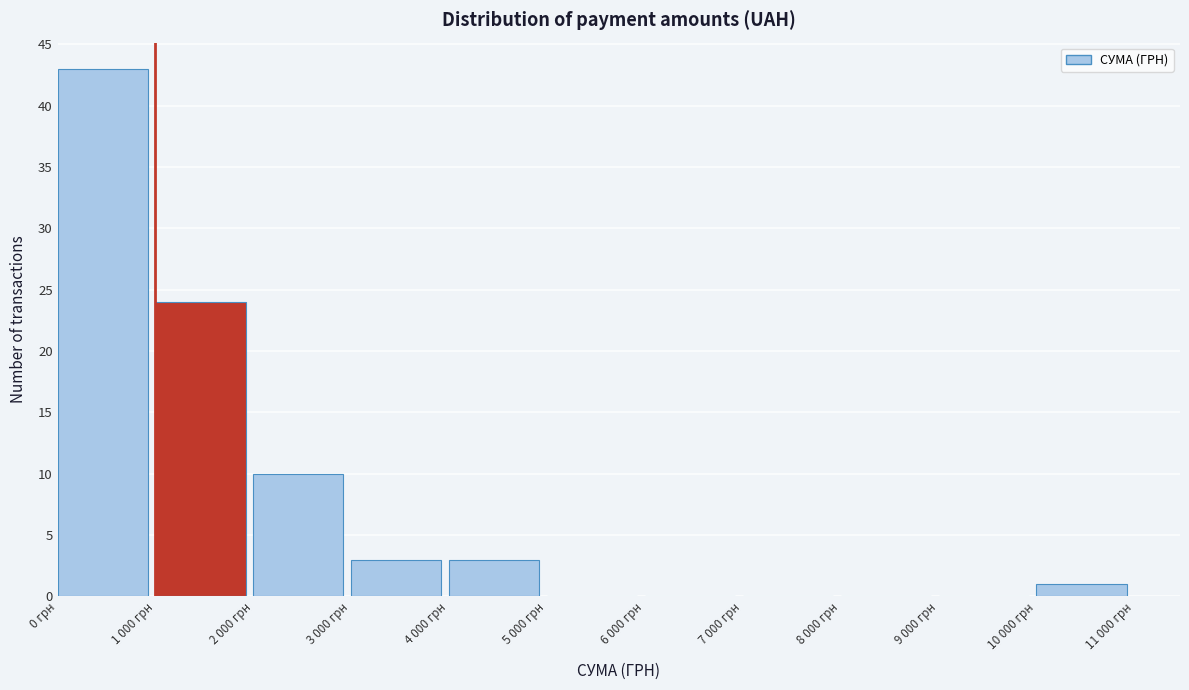

Reading left to right, what are all the values shown in this chart?

0 грн=43	1 000 грн=24	2 000 грн=10	3 000 грн=3	4 000 грн=3	5 000 грн=0	6 000 грн=0	7 000 грн=0	8 000 грн=0	9 000 грн=0	10 000 грн=1